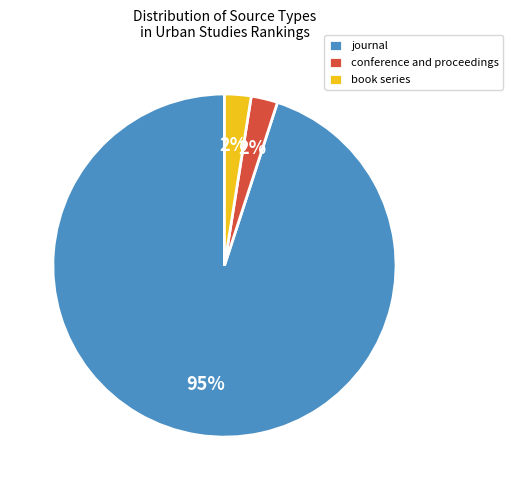

Which has a higher value, conference and proceedings or journal?

journal